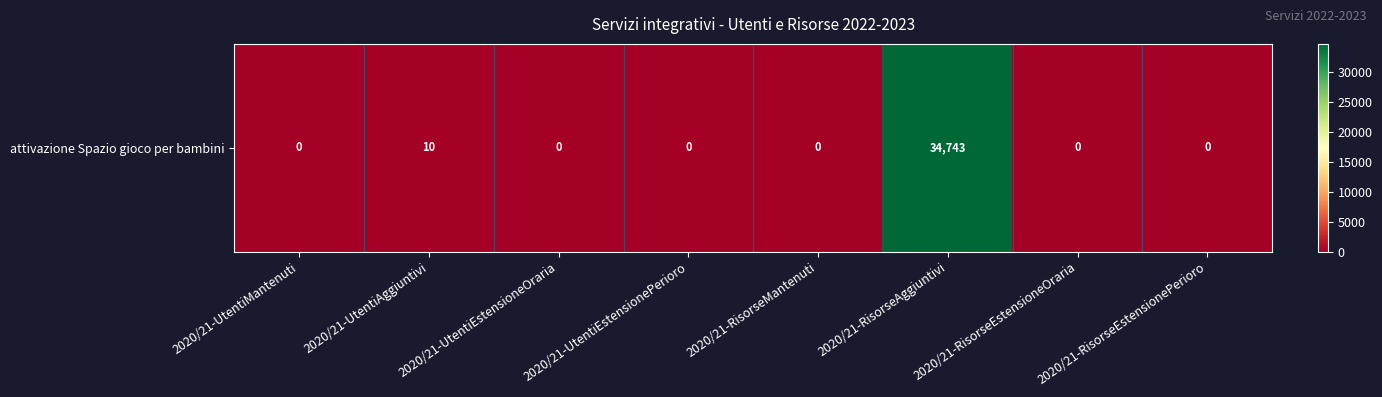

List the labels in order of value, smallest first.

2020/21-UtentiMantenuti, 2020/21-UtentiEstensioneOraria, 2020/21-UtentiEstensionePerioro, 2020/21-RisorseMantenuti, 2020/21-RisorseEstensioneOraria, 2020/21-RisorseEstensionePerioro, 2020/21-UtentiAggiuntivi, 2020/21-RisorseAggiuntivi